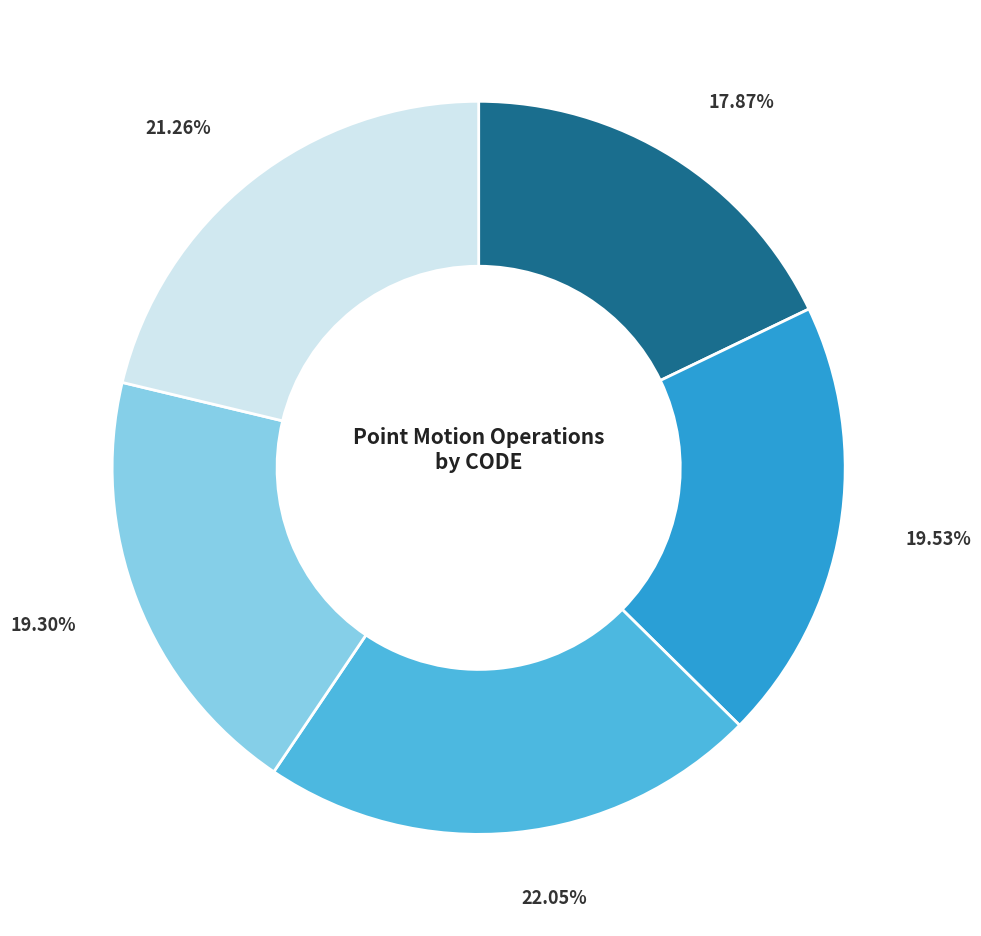

How many segments does this pie chart have?

5